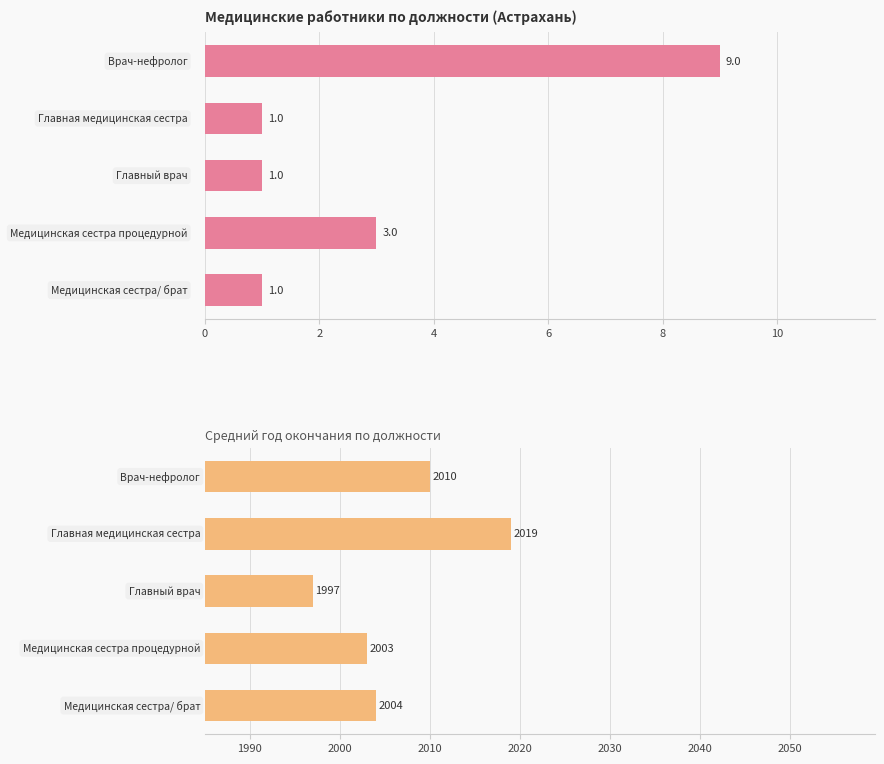

What is the value of the Count of Staff bar at the 3rd from the left?

1